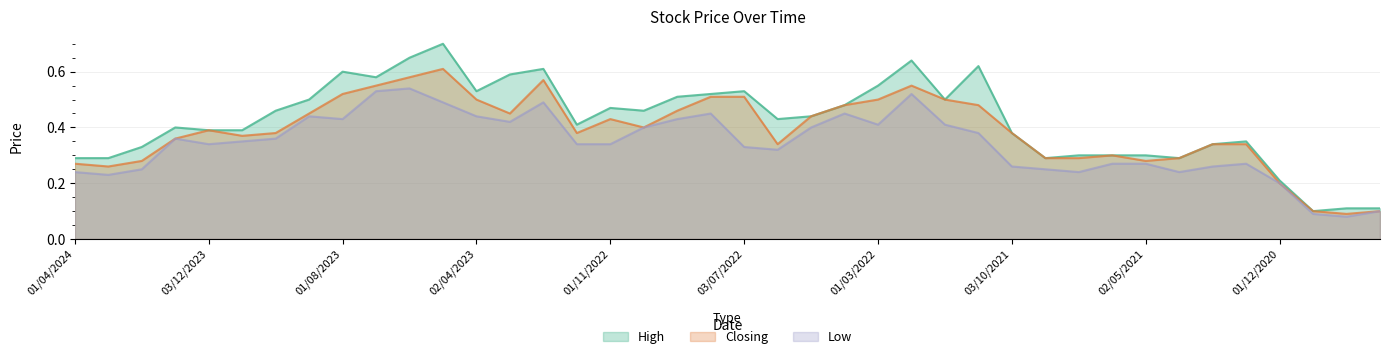

The value of Low at 02/01/2024 is 0.5. True or false?

False